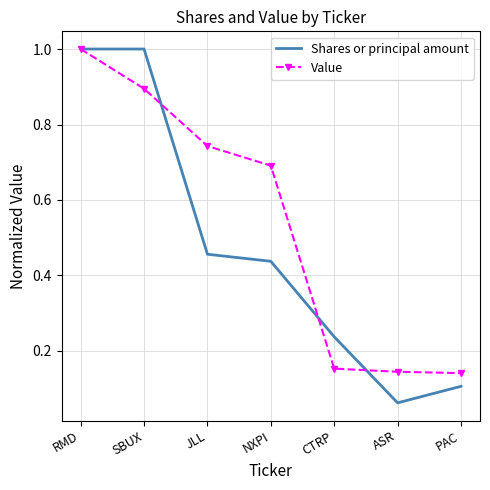

Which series has the largest total across all categories?

Value